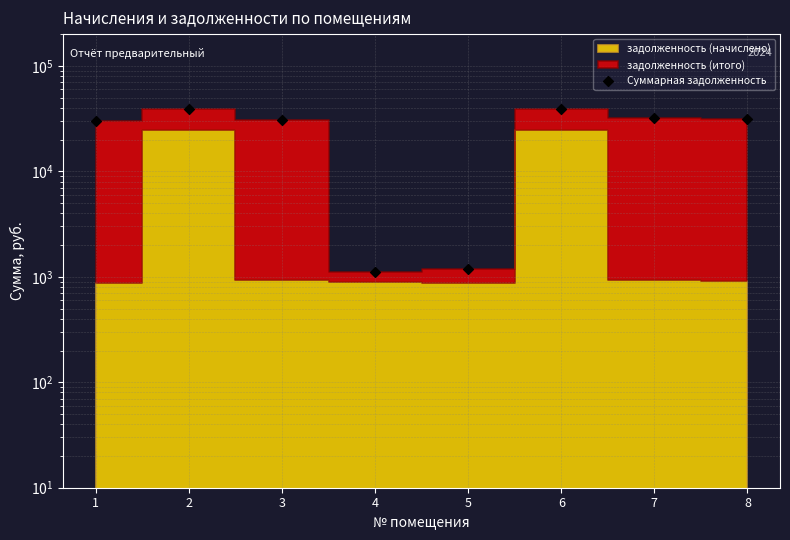

What is the change in value from 4 to 6?

+38033.0